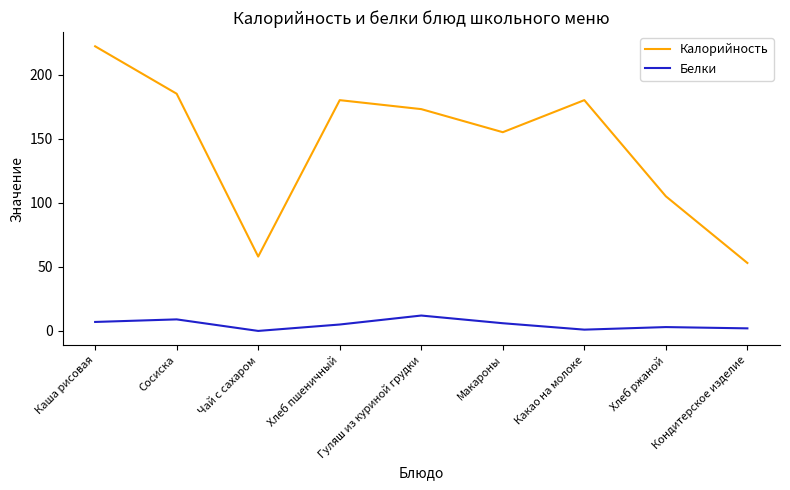

List the series in order of their peak value, lowest first.

Белки, Калорийность